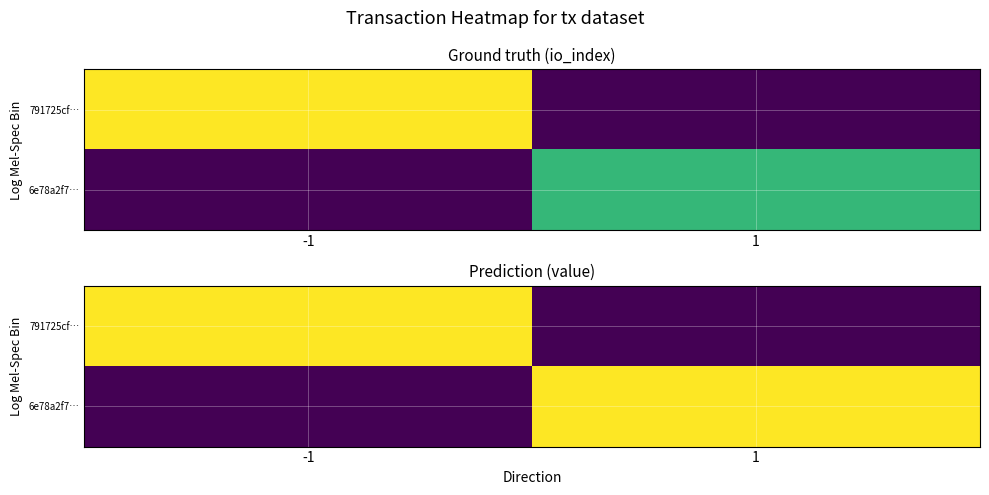

At which category is the sum across all series the highest?

-1